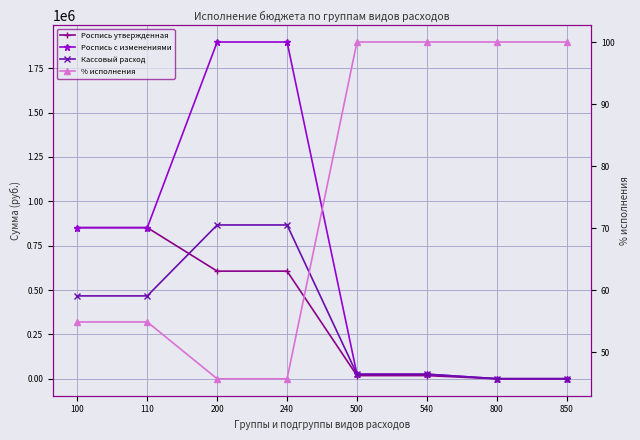

At 110, list the series in order from largest to smallest.

Роспись утвержденная, Роспись с изменениями, Кассовый расход, % исполнения